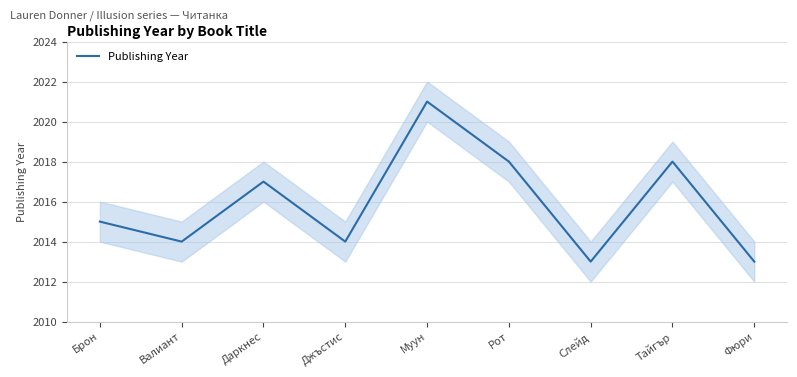

What is the difference between the second highest and second lowest values?

5